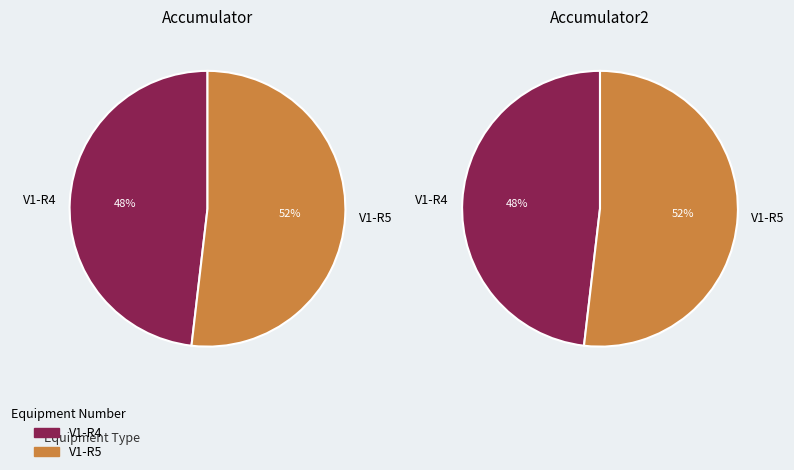

Rank the categories by value from highest to lowest.

V1-R5, V1-R4